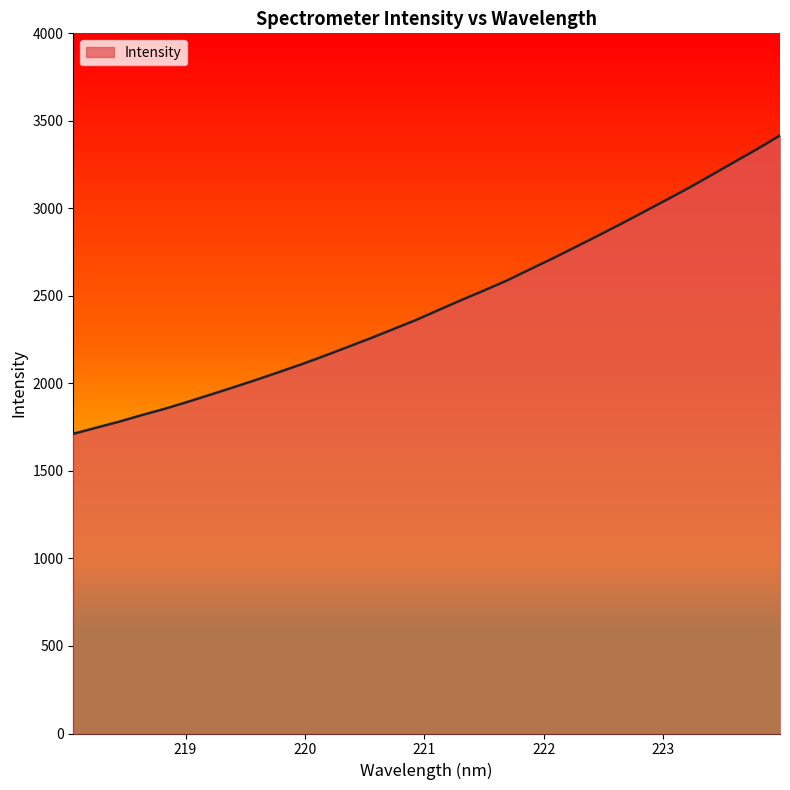

What is the smallest value displayed?

1712.0